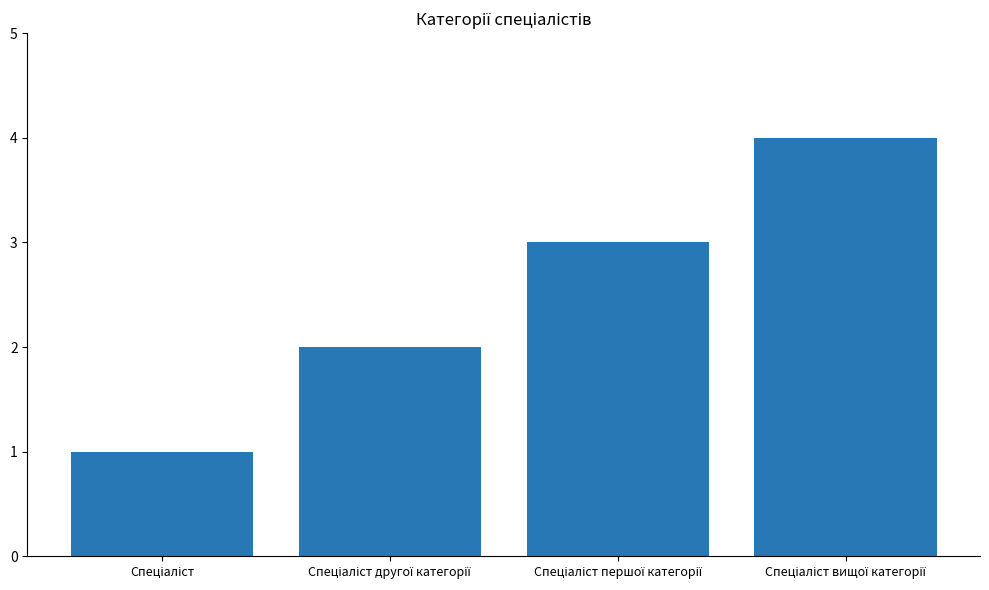

What is the sum of all values?

10